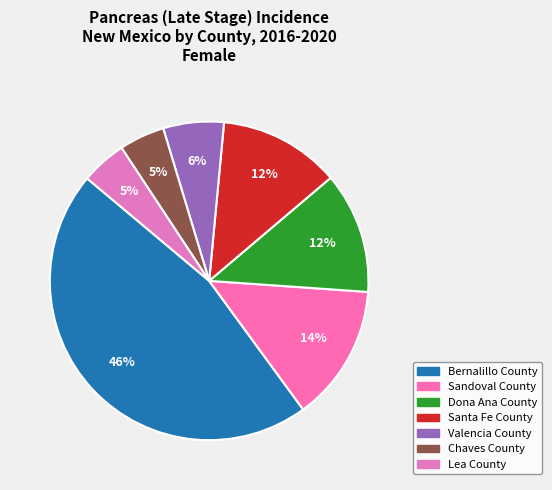

Which has a higher value, Valencia County or Chaves County?

Valencia County